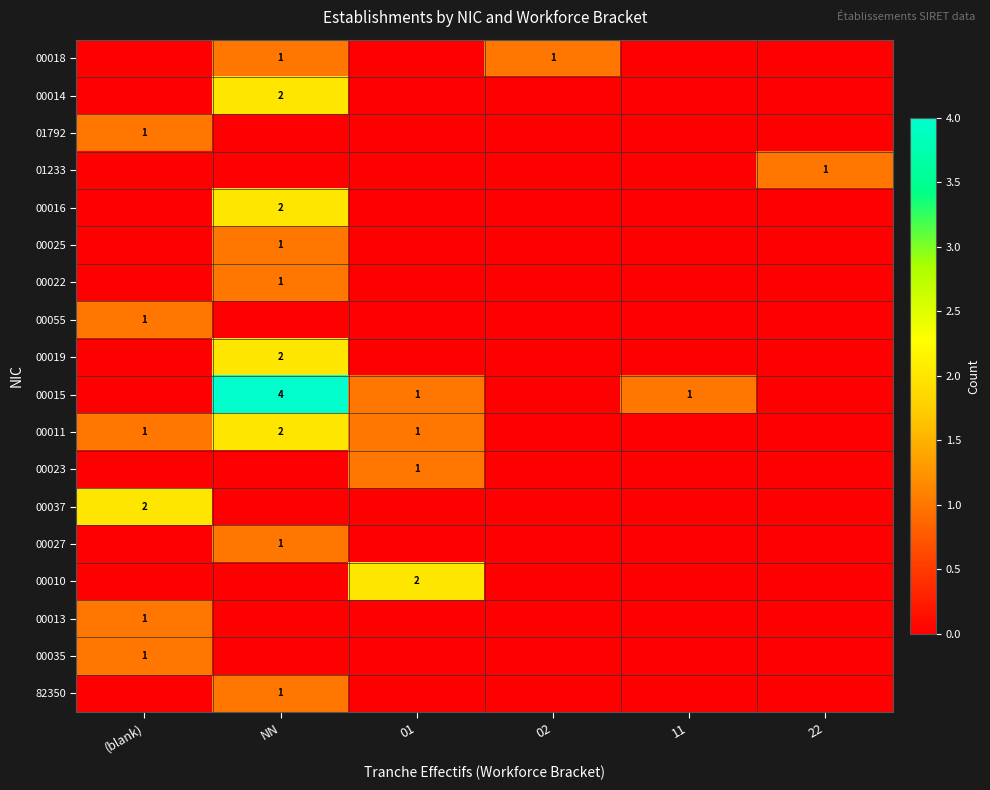

The value of 00027 at NN is 1. True or false?

True